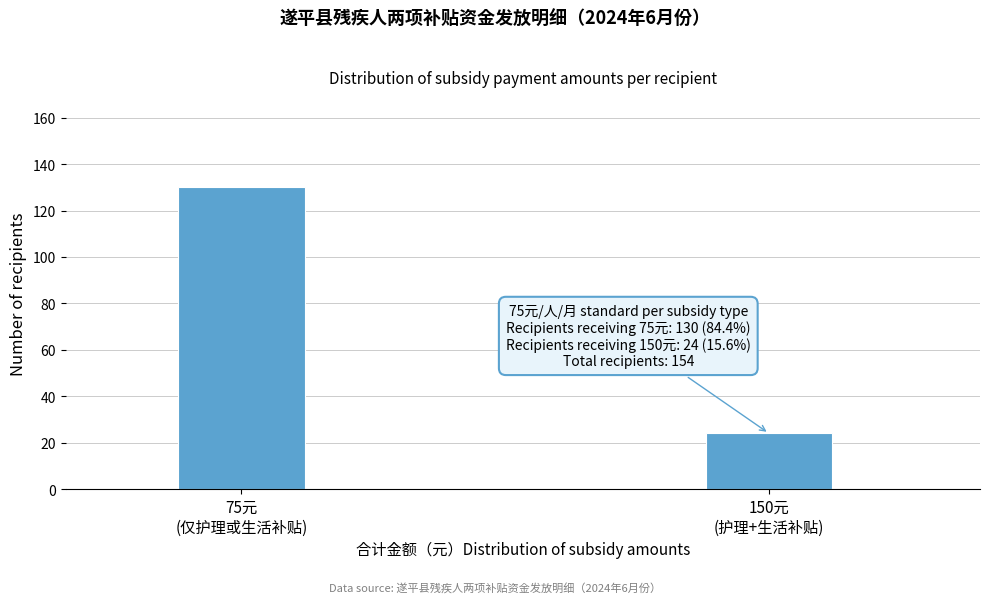

Reading left to right, what are all the values shown in this chart?

130	24